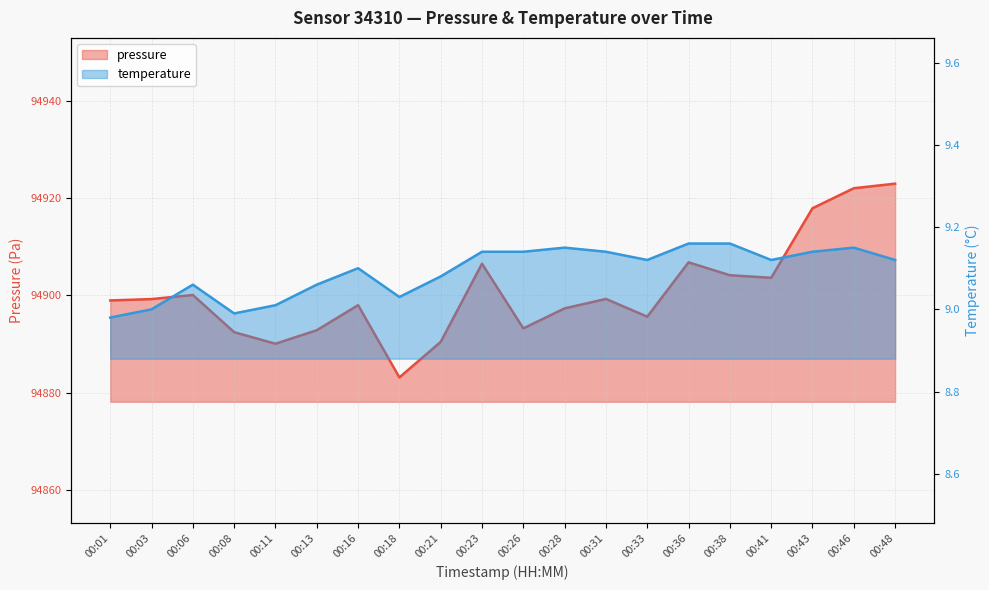

Reading left to right, transcribe all the data shown in this chart.

pressure: 94899.0	94899.2	94900.1	94892.4	94890.1	94892.8	94898.0	94883.1	94890.4	94906.5	94893.2	94897.3	94899.3	94895.6	94906.8	94904.2	94903.6	94917.9	94922.1	94923.0
temperature: 9.0	9.0	9.1	9.0	9.0	9.1	9.1	9.0	9.1	9.1	9.1	9.2	9.1	9.1	9.2	9.2	9.1	9.1	9.2	9.1